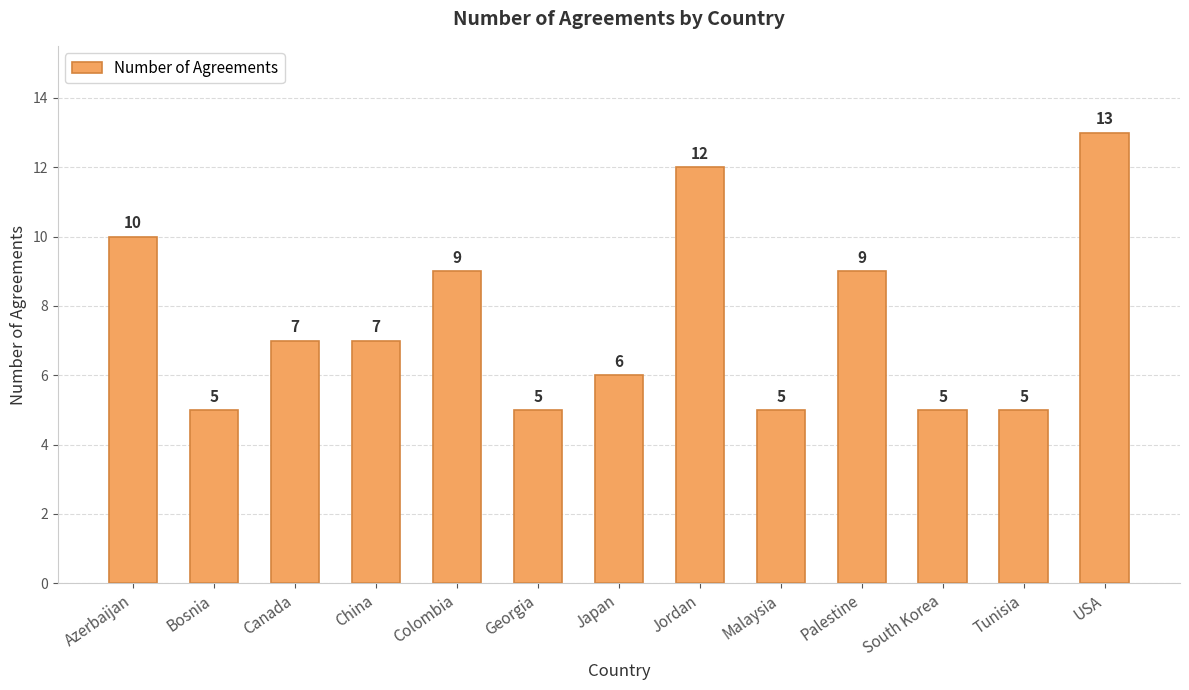

Does the chart contain any negative values?

No